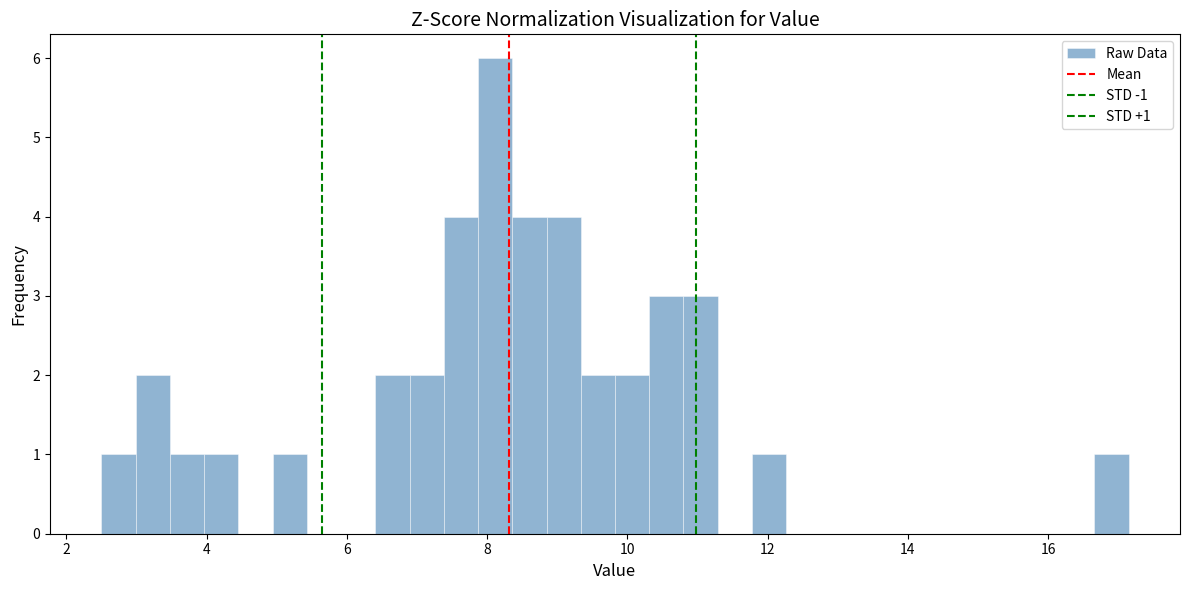

Read against the x-axis, roughly where is the centre of the tallest bar?

8.2